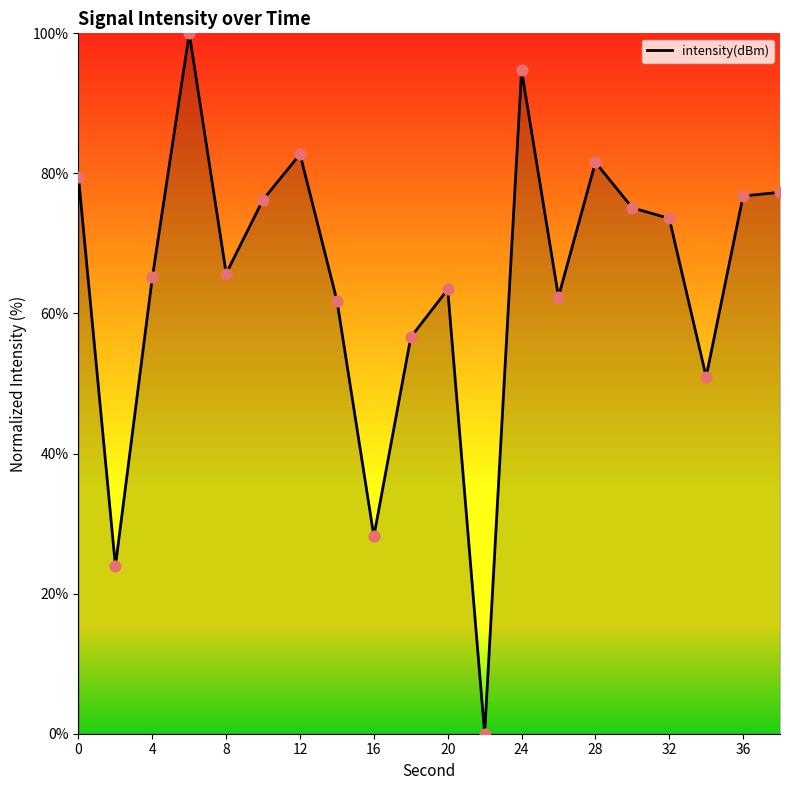

What is the difference between the maximum and minimum values?

100.0